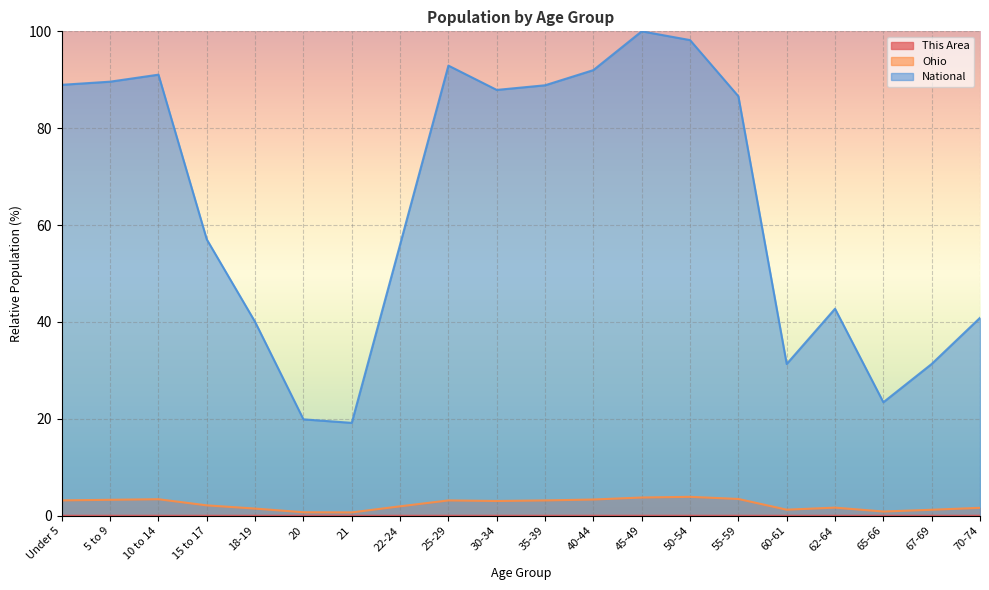

At which label does Ohio reach its peak?

50-54